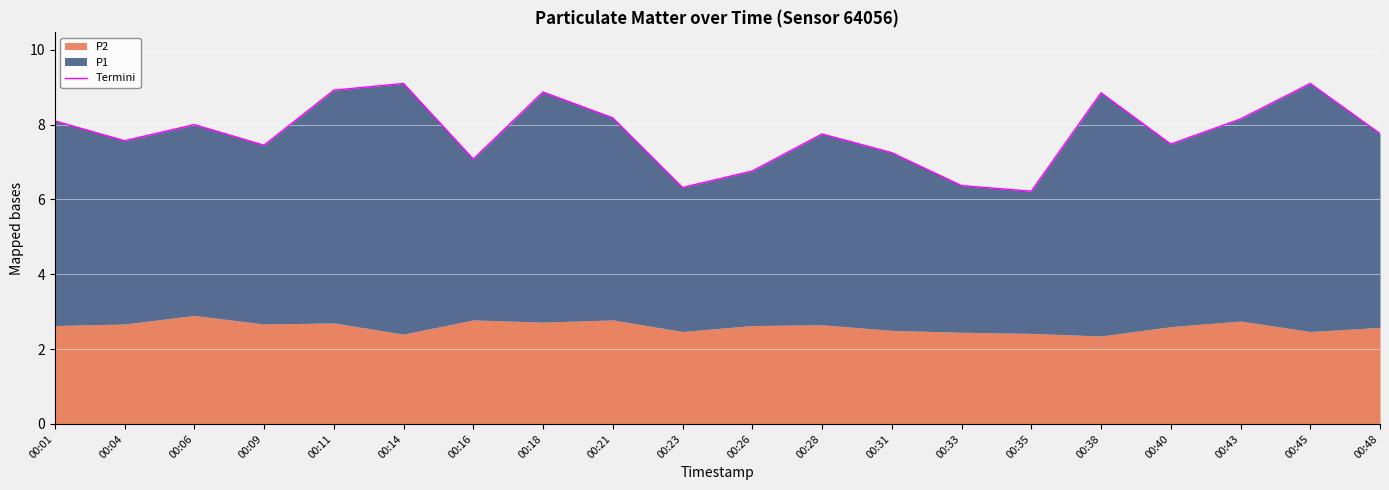

True or false: the data shows 2.7 at 00:45.

False